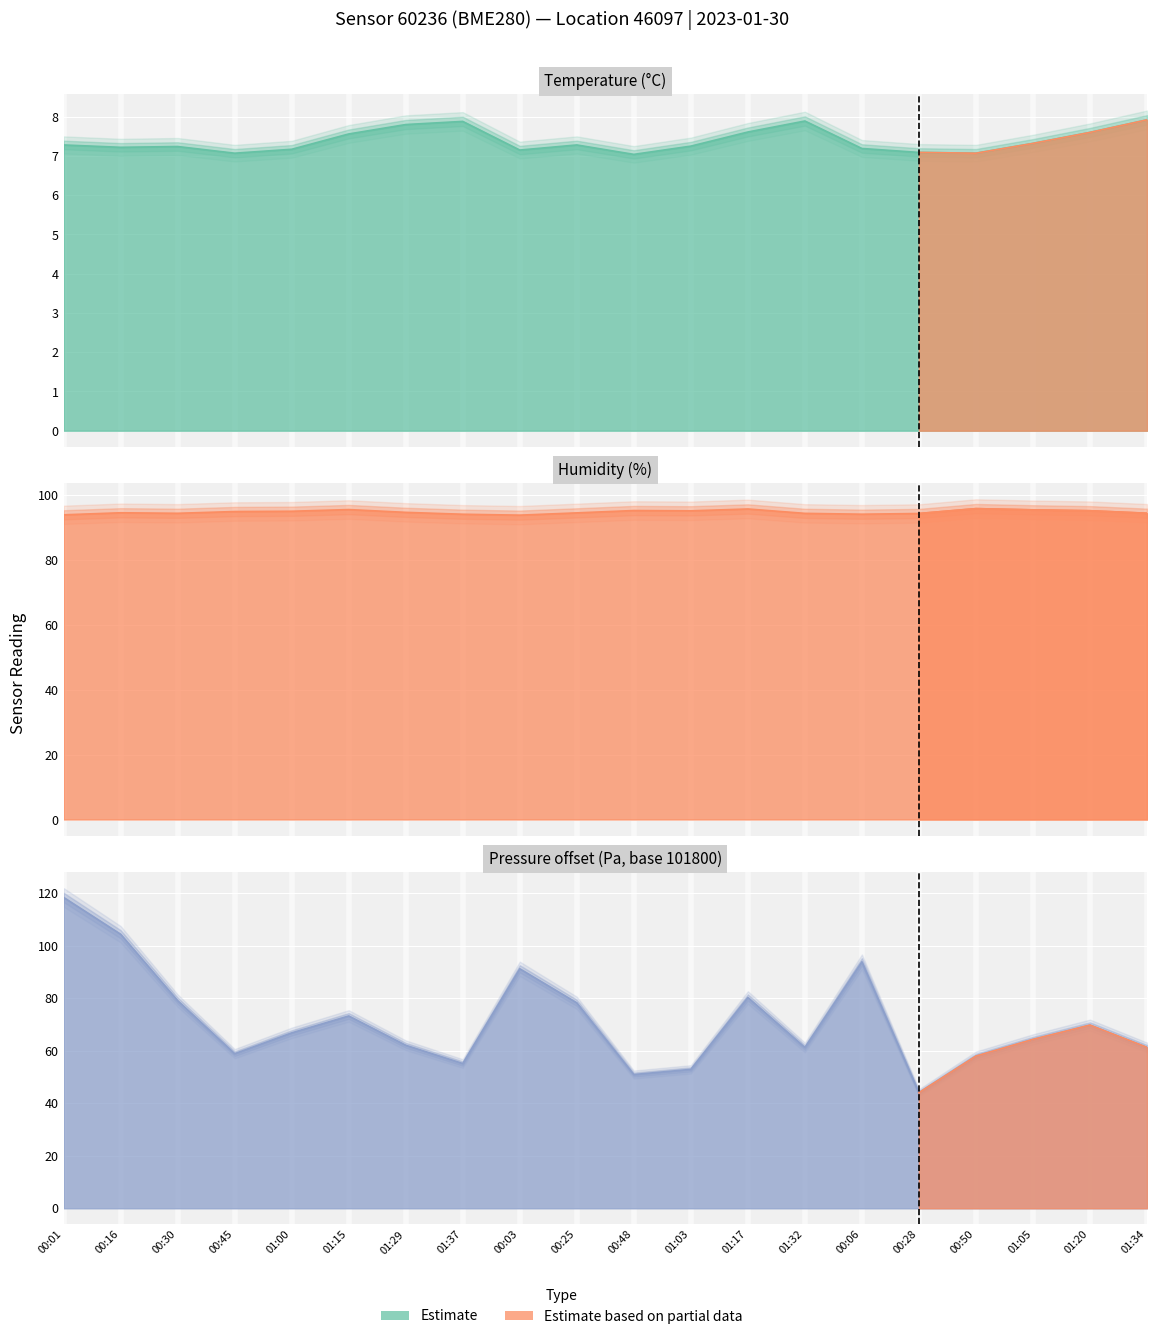

How many interior local peaks does the temperature series have?

4